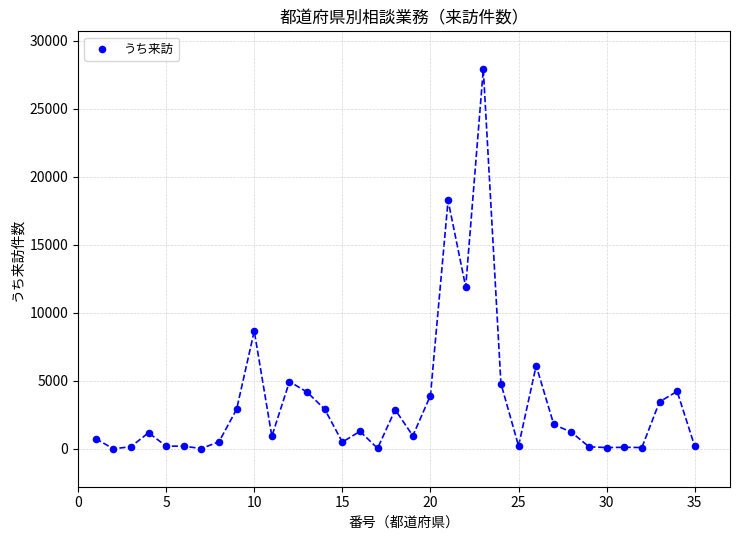

What Y value in the scatter plot is closest to 13955?

11909